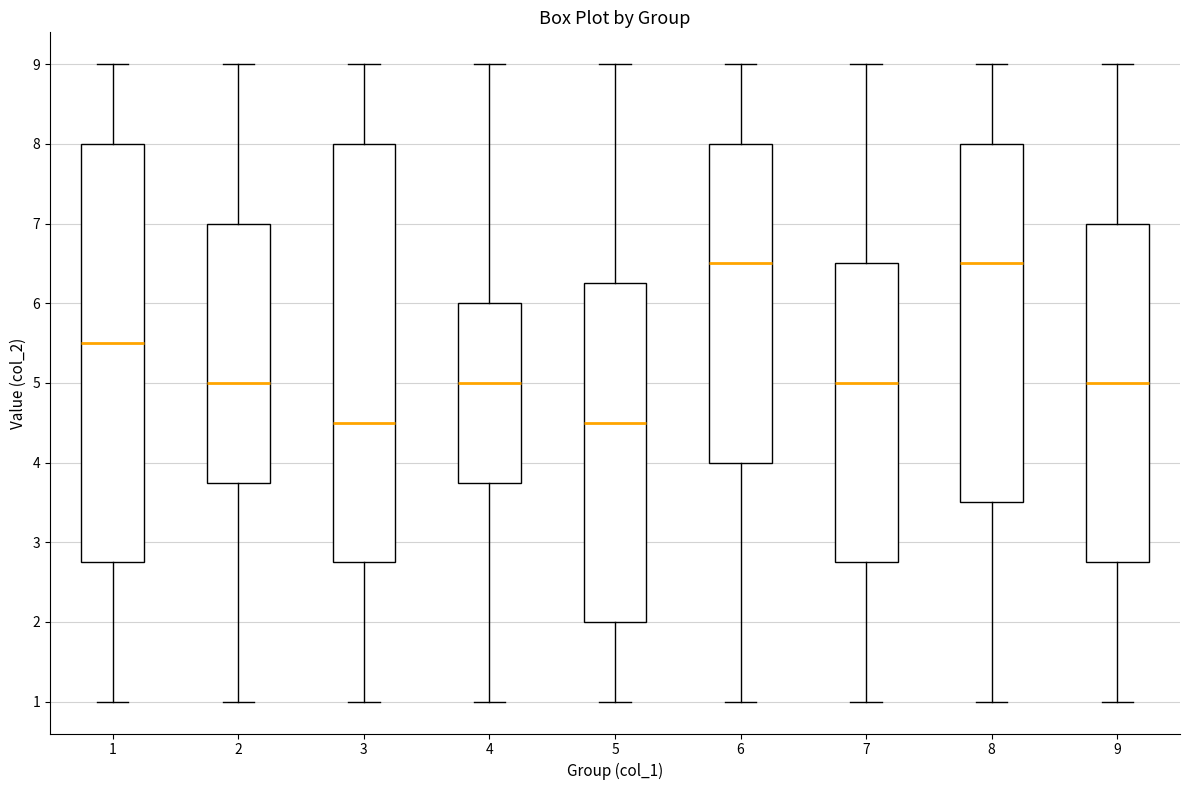

Where does the upper whisker of the box at x = 6 end on the y-axis? The values are not printed on the chart, so give them approximately, as read against the axis.

9.0